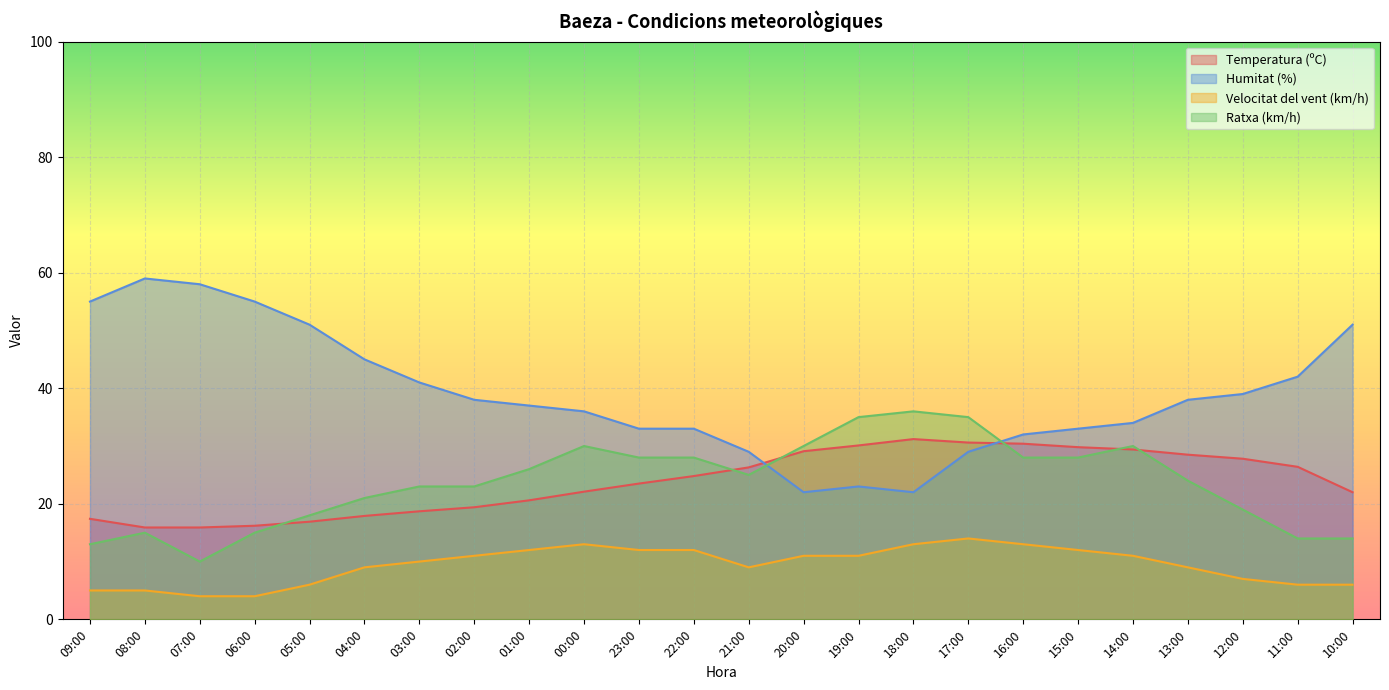

How many distinct data groups are displayed?

4